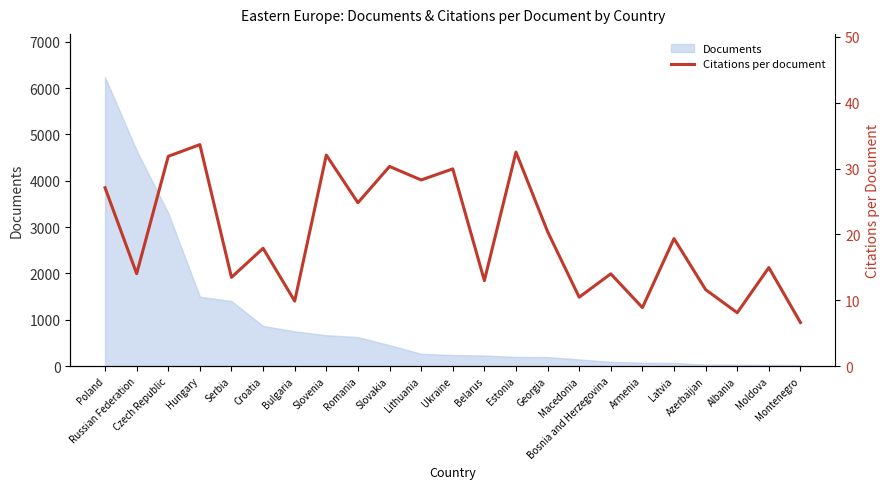

At which category does the chart reach its peak across all series?

Hungary